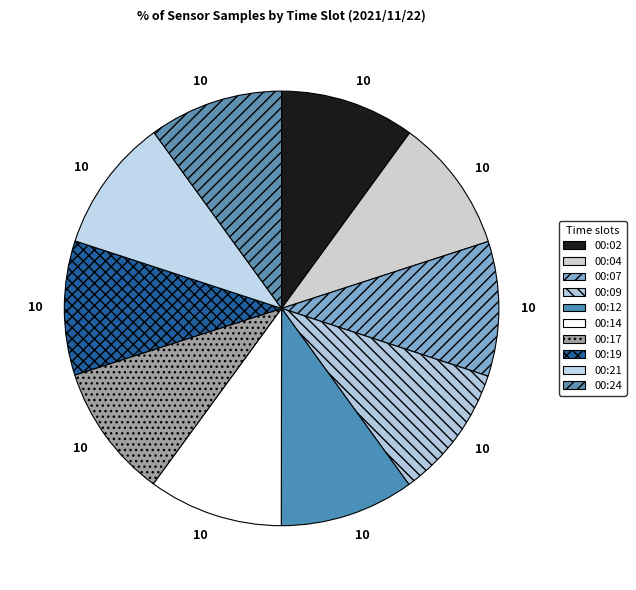

Does 00:09 account for over 50% of the chart?

No